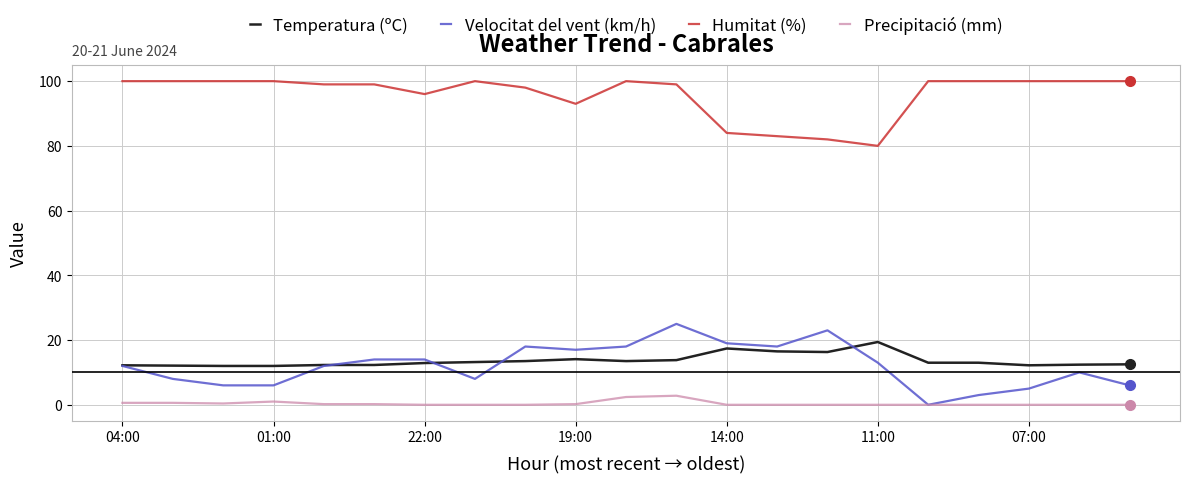

Which series has the largest total across all categories?

Humitat (%)